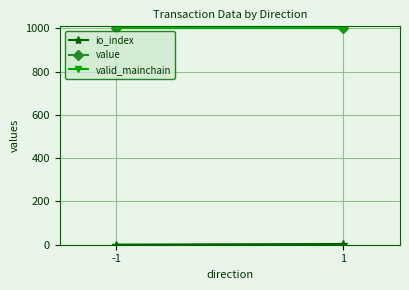

Which series has the widest spread of values?

io_index